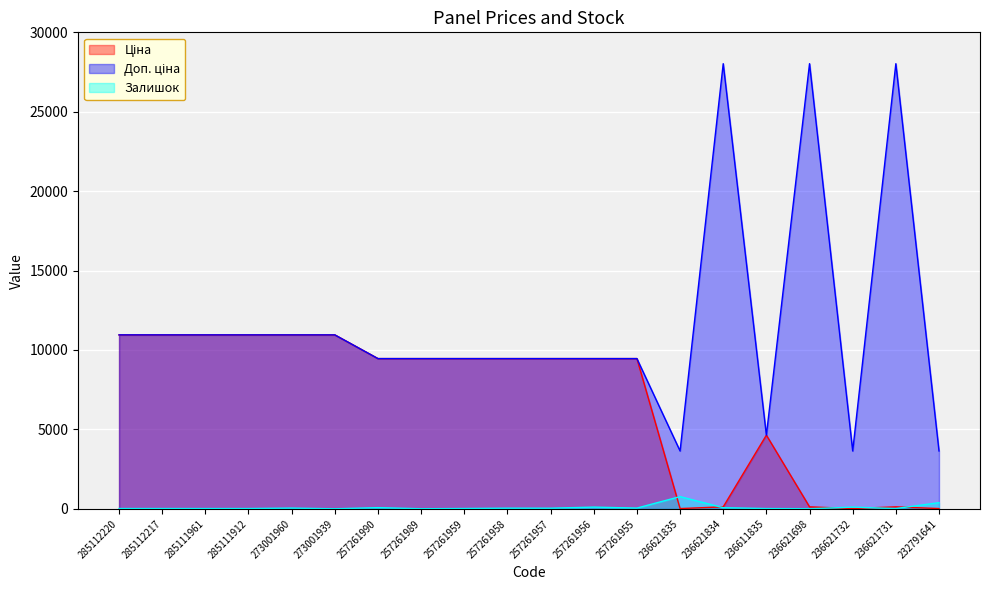

Which series has the largest total across all categories?

Доп. ціна